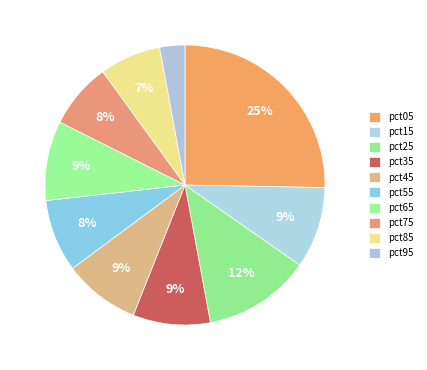

Count the number of slices in the pie.

10